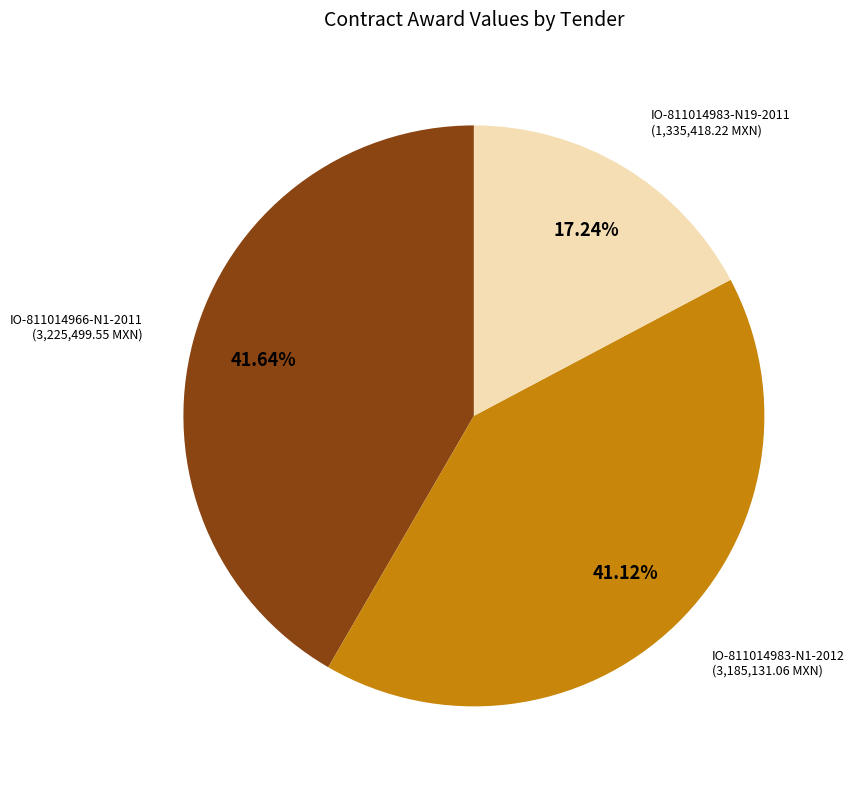

Is there a majority slice in this chart?

No